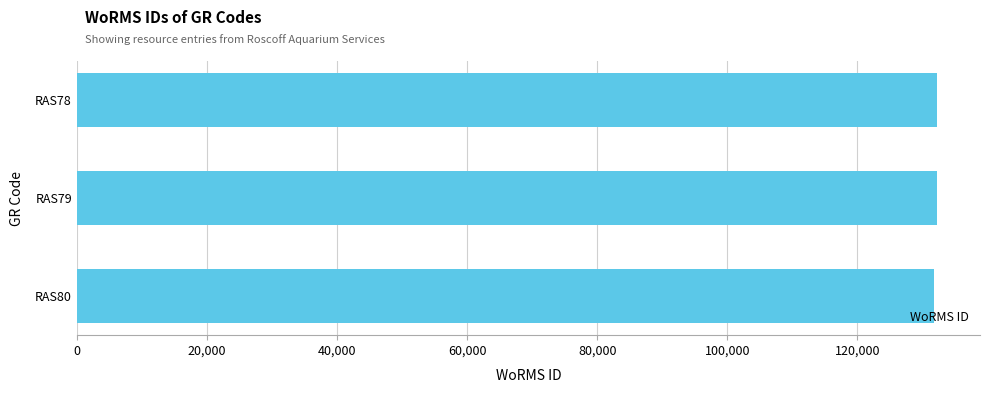

Does the chart contain any negative values?

No